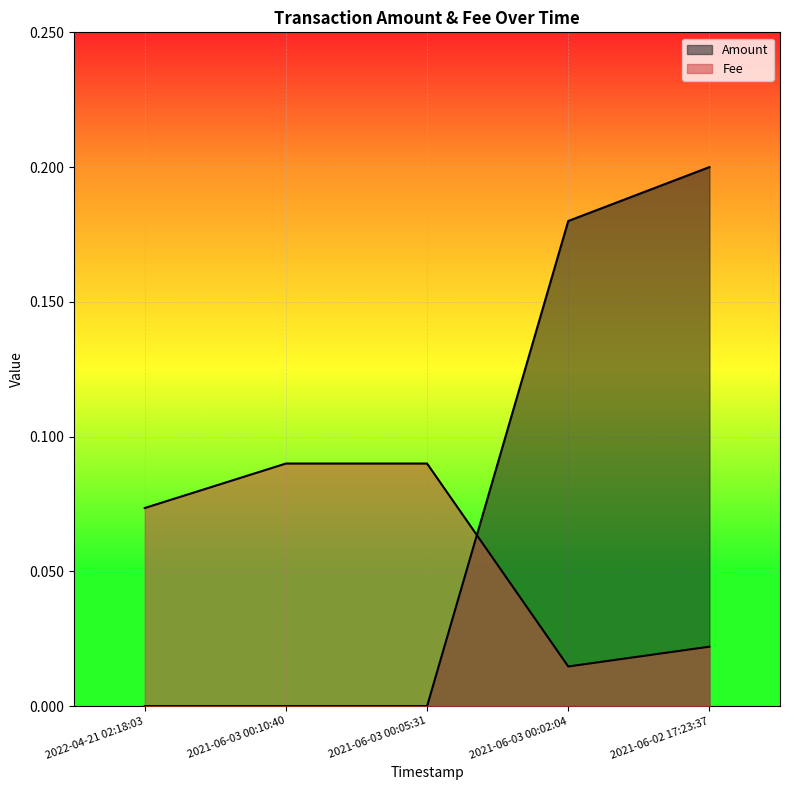

What is the sum of all Fee values?

0.3